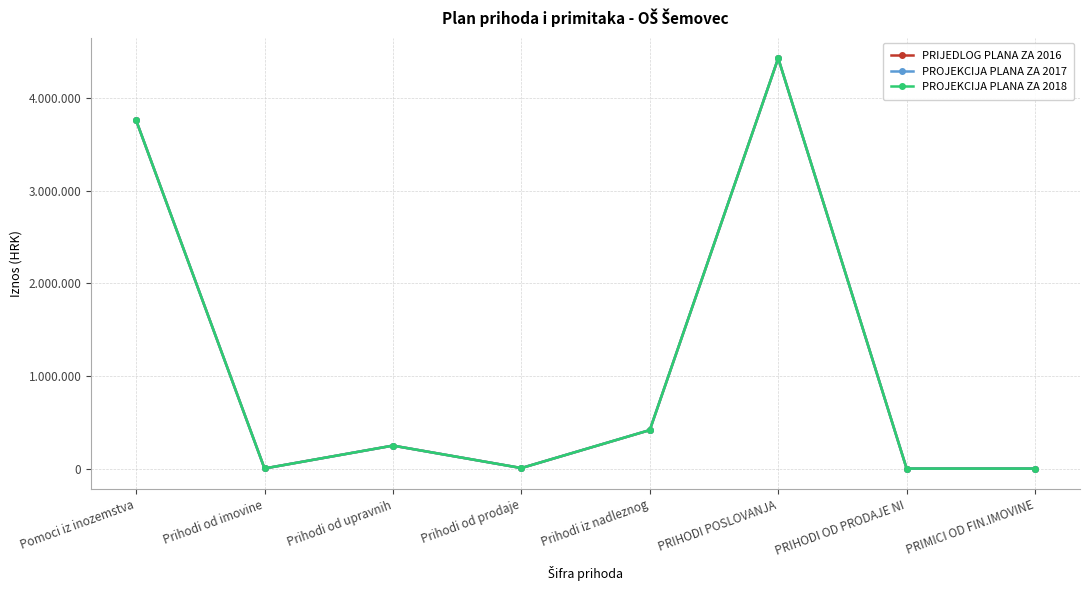

Is the value of PROJEKCIJA PLANA ZA 2017 at Prihodi iz nadleznog greater than the value of PRIJEDLOG PLANA ZA 2016 at Prihodi od imovine?

Yes